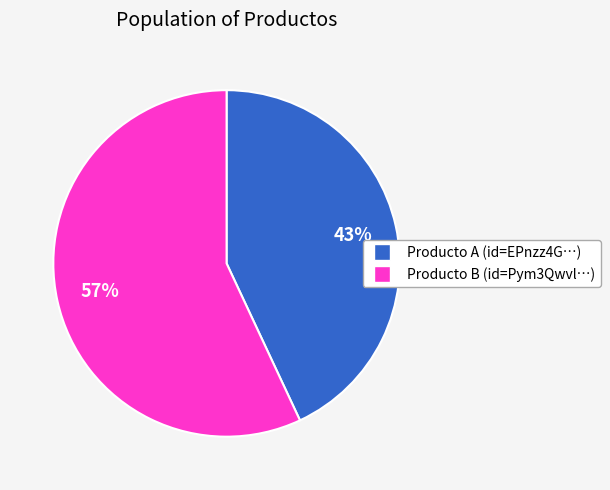

Do Producto B (id=Pym3Qwvl…) and Producto A (id=EPnzz4G…) together represent more than half of the pie?

Yes